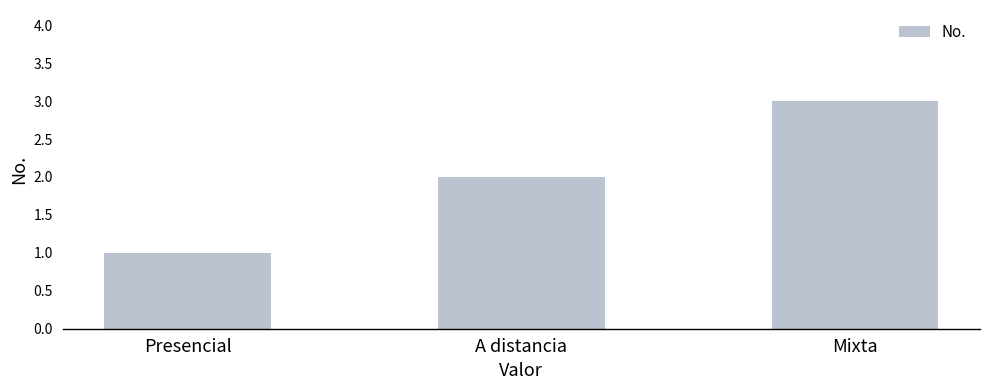

Are the bars grouped side by side (vs. stacked)?

No